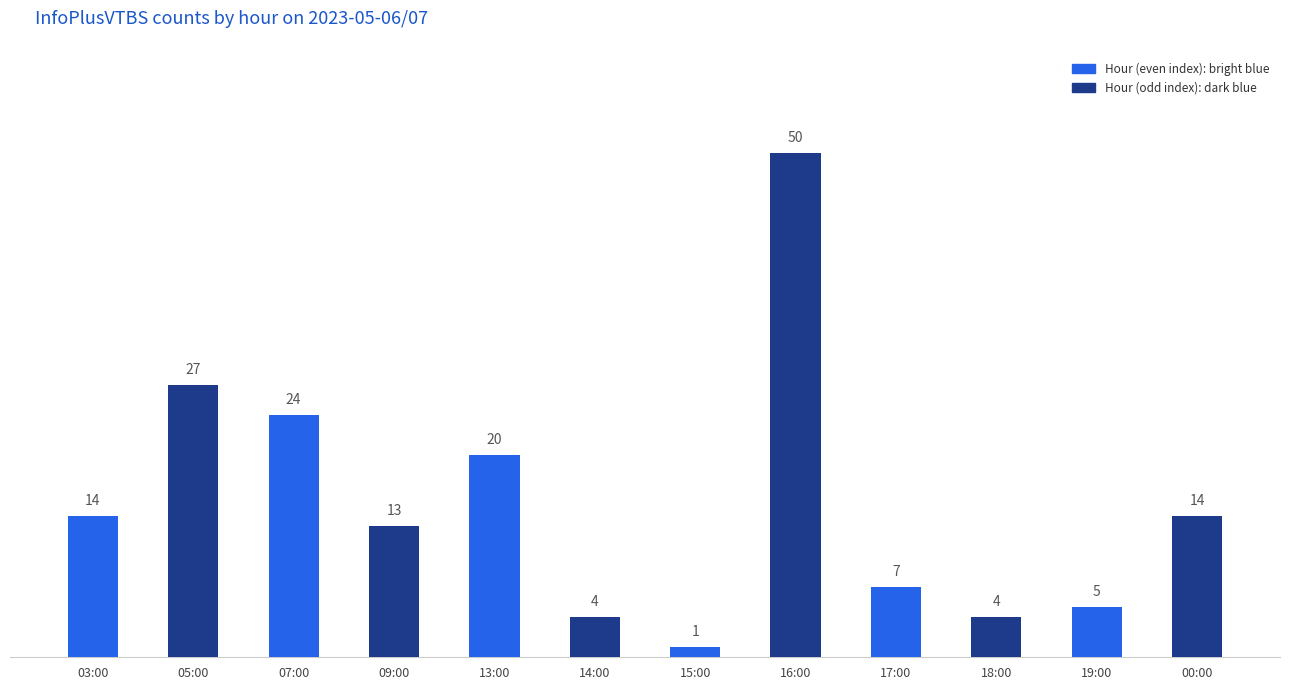

Reading left to right, extract all data points from this chart.

14	27	24	13	20	4	1	50	7	4	5	14